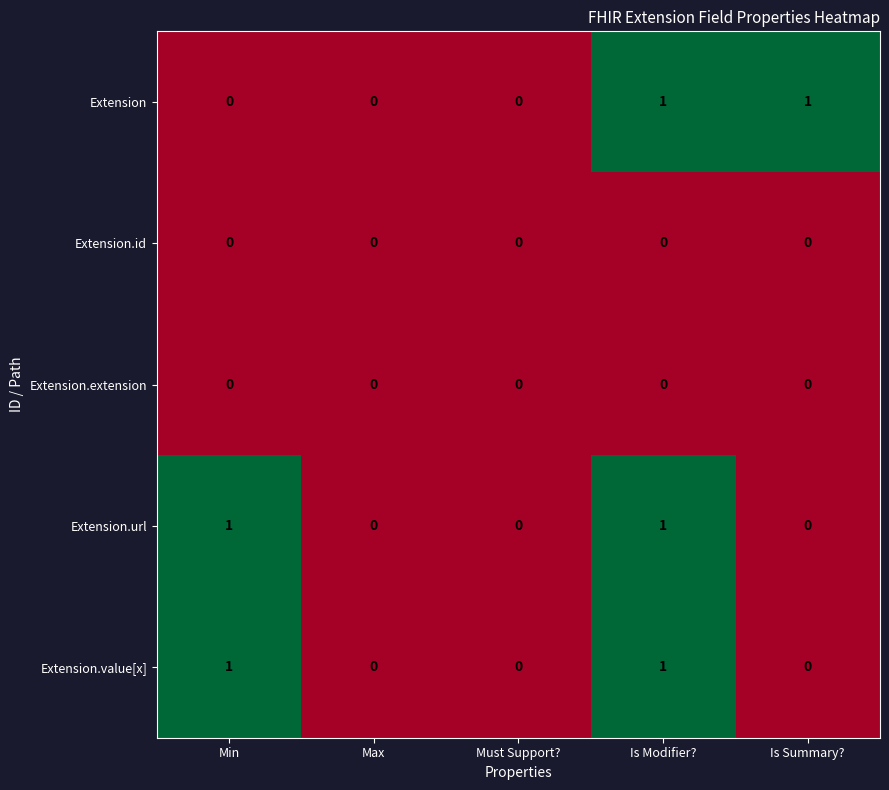

The value of Extension.id at Max is 0. True or false?

True